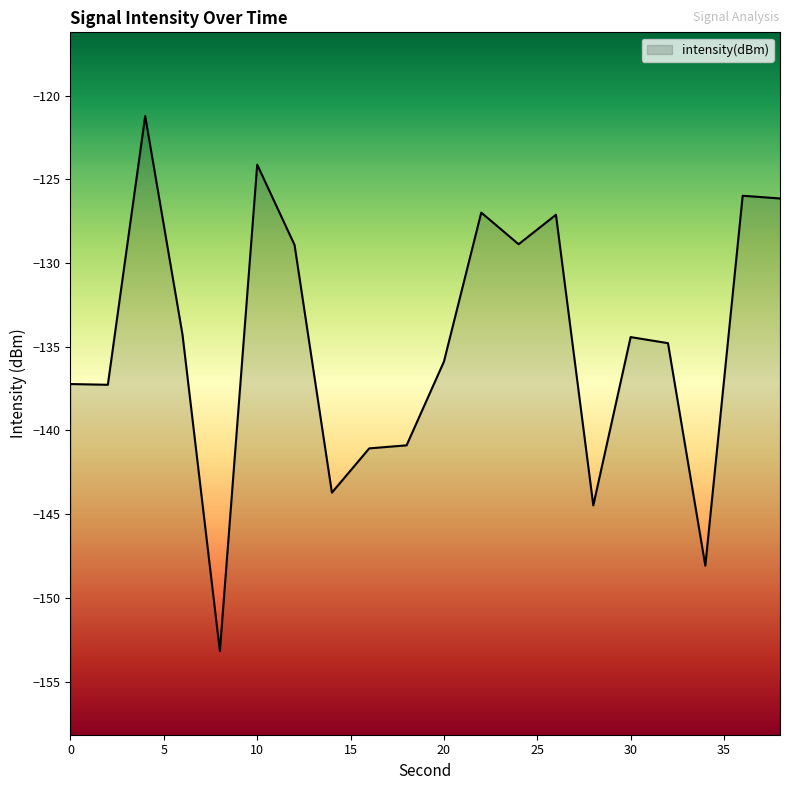

Read the value at 14.

-143.7